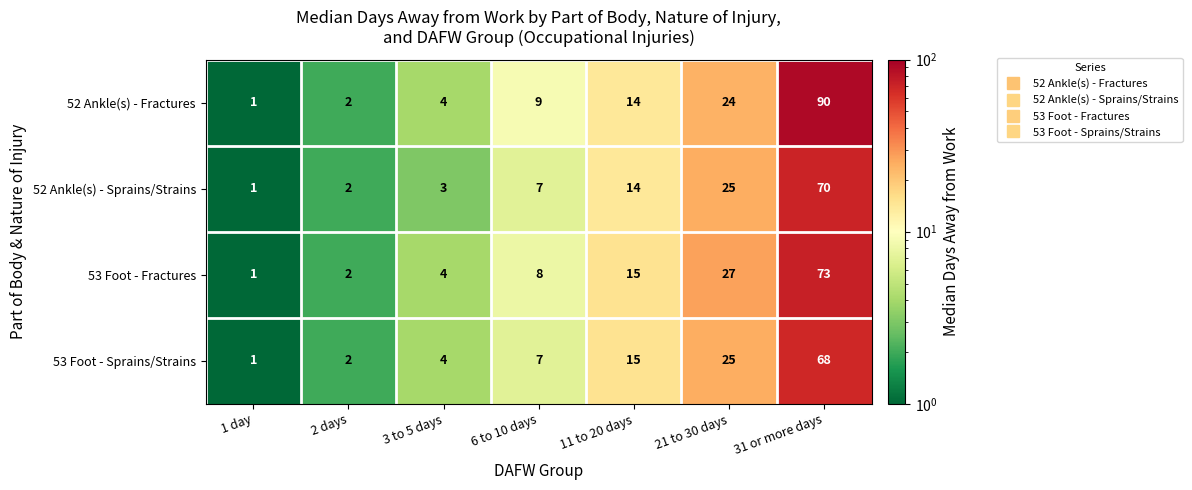

Which series has the largest range (max minus min)?

52 Ankle(s) - Fractures